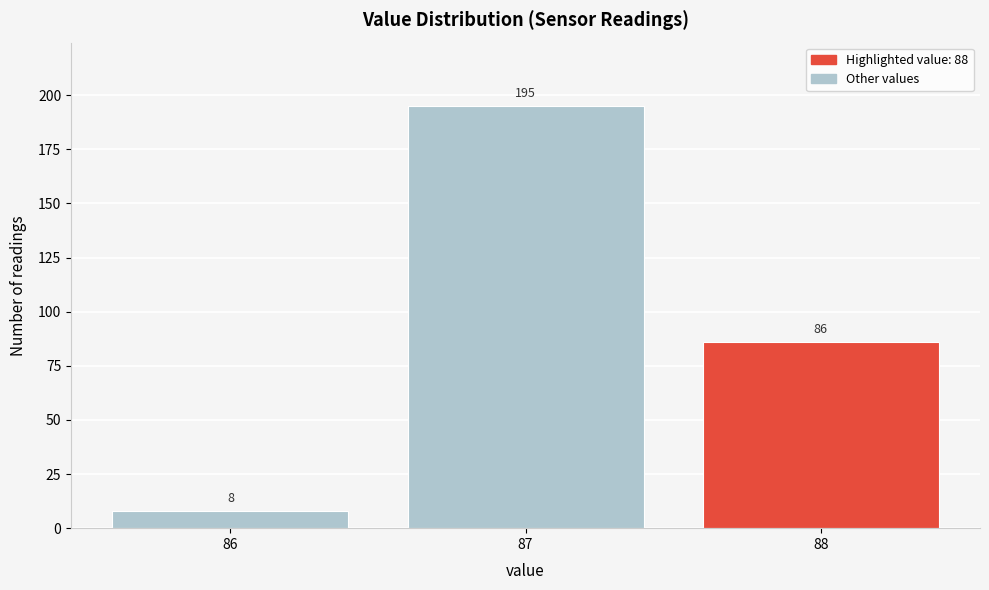

Reading left to right, transcribe all the data shown in this chart.

86=8	87=195	88=86